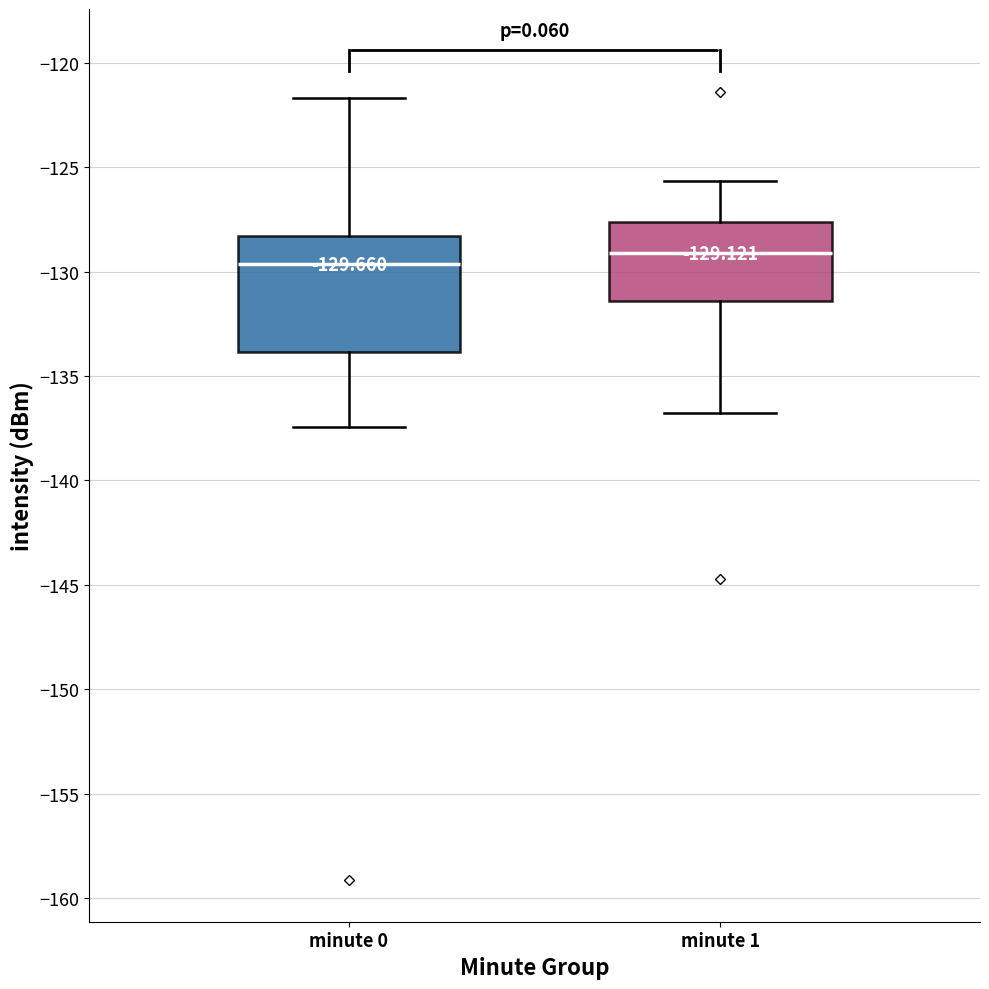

Which box is the tallest, from its lower edge to its upper edge?

minute 0